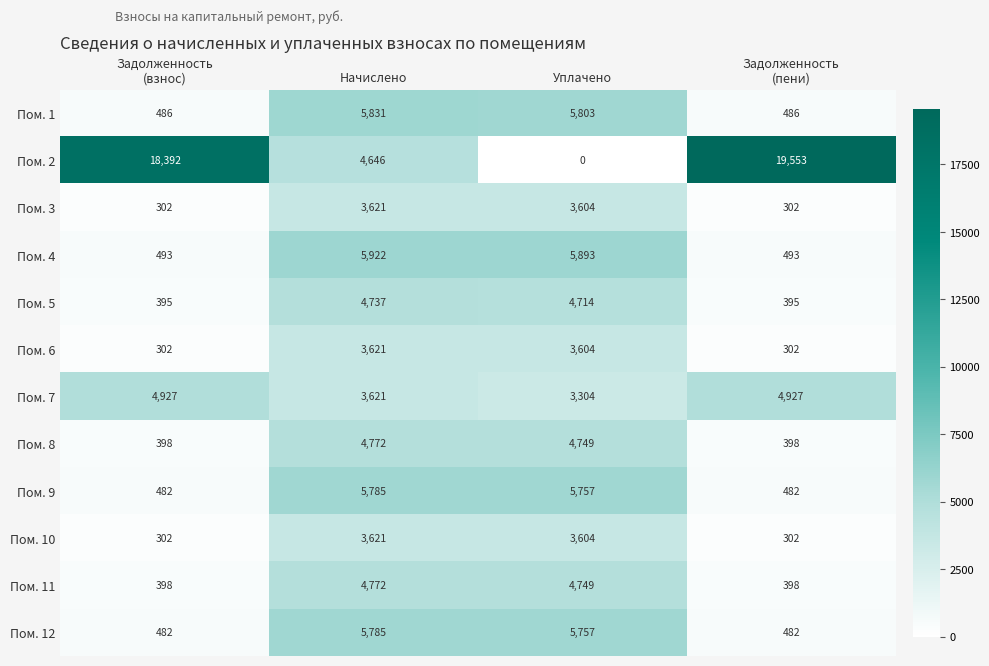

The value of Пом. 5 at Уплачено is 4714. True or false?

True